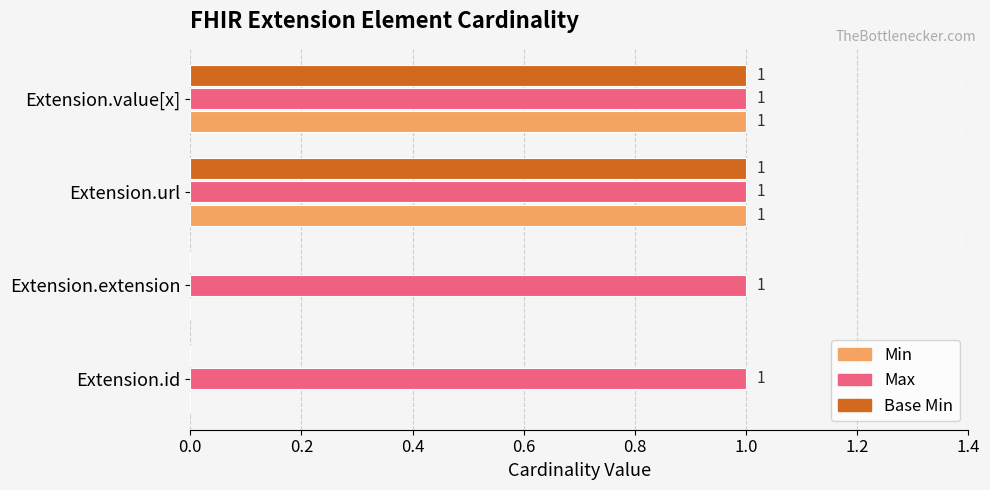

What is the total value across all series at Extension.value[x]?

3